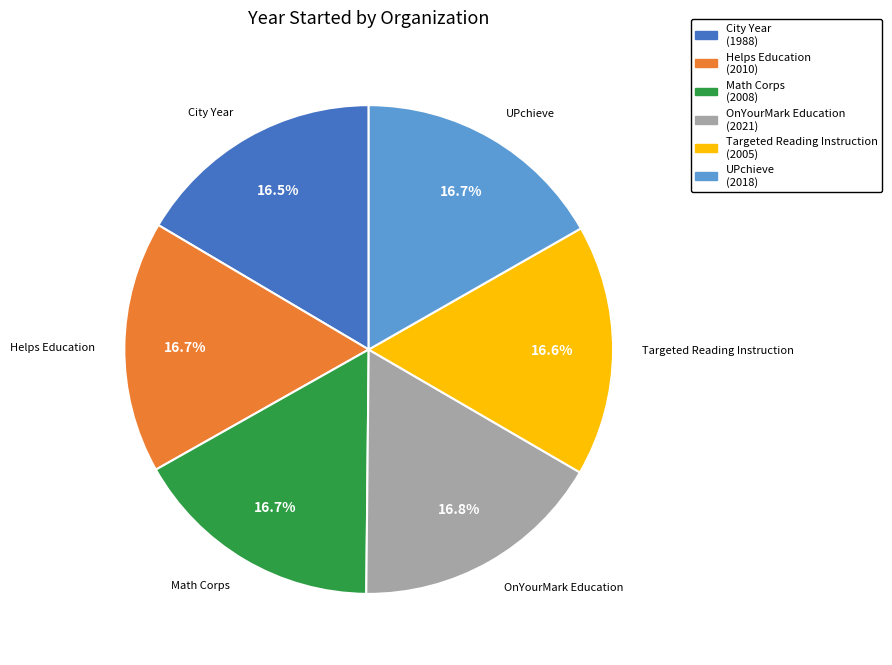

Does Targeted Reading Instruction represent more than half of the total?

No